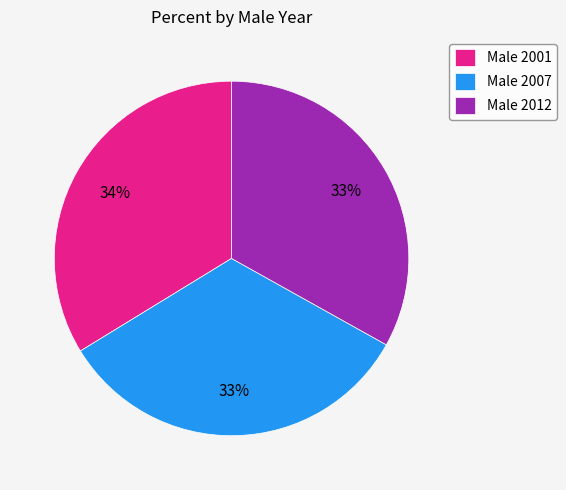

Approximately how many times larger is the value at Male 2012 compared to Male 2007?

1.0